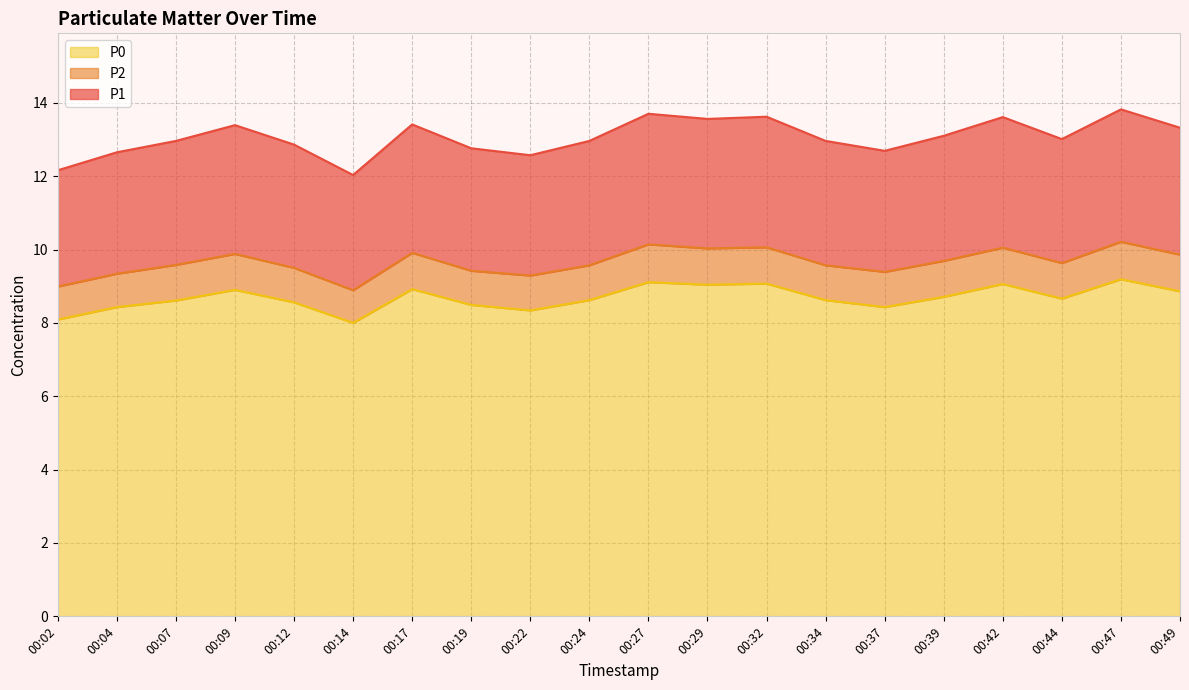

What is the value of the P2 point at the 7th from the left?

9.9